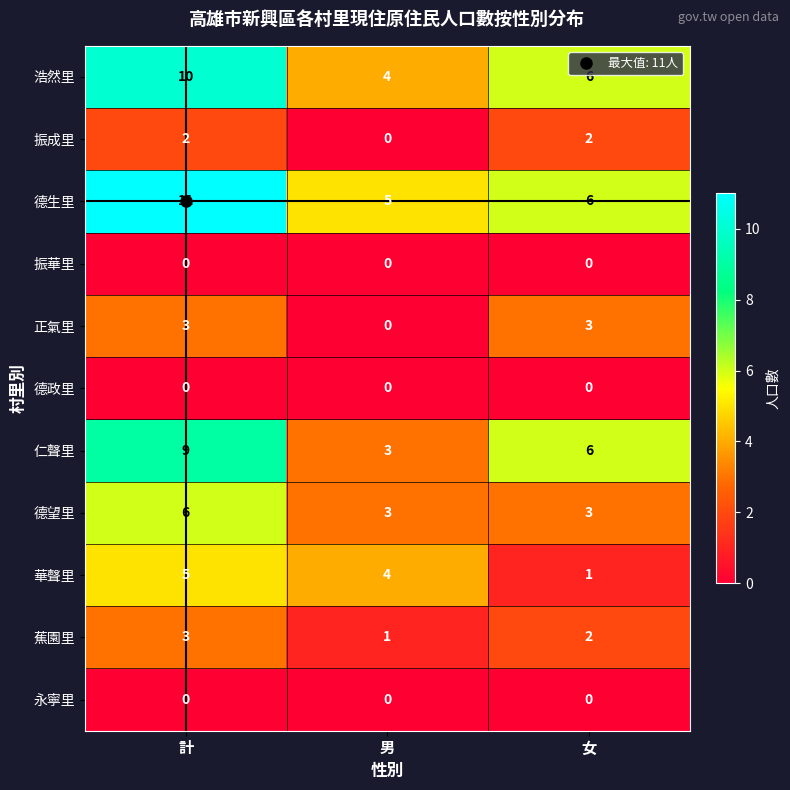

At which label does 德生里 first exceed 6?

計